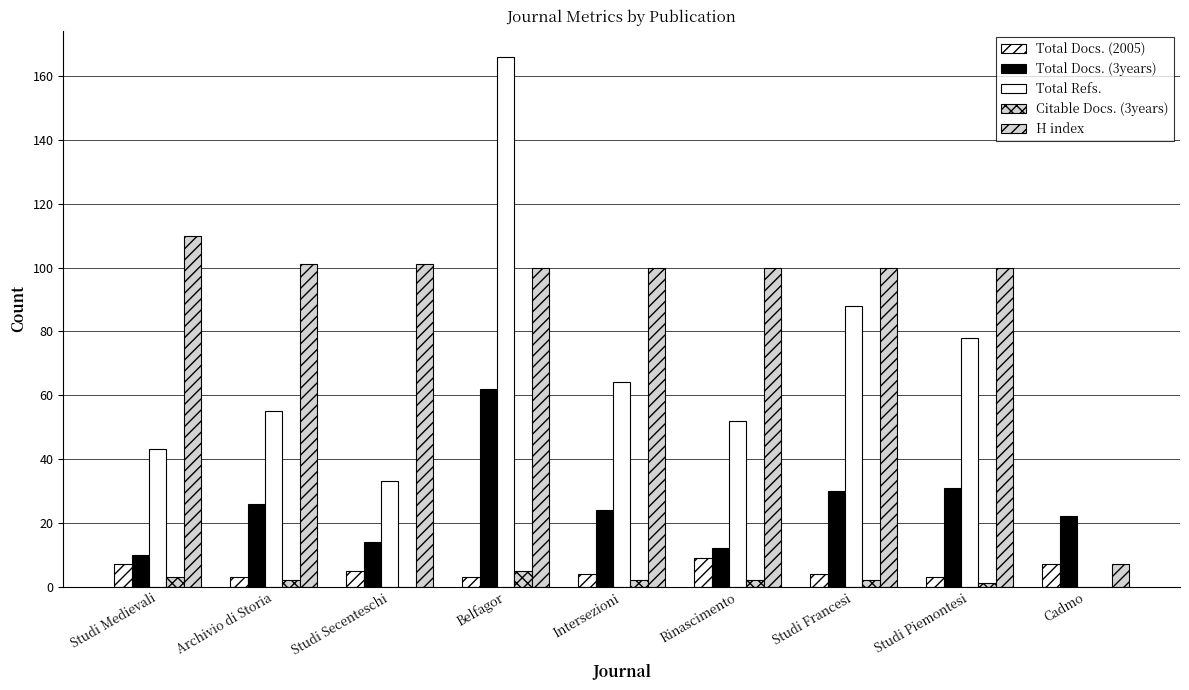

Rank the series by their maximum value, from highest to lowest.

Total Refs., H index, Total Docs. (3years), Total Docs. (2005), Citable Docs. (3years)